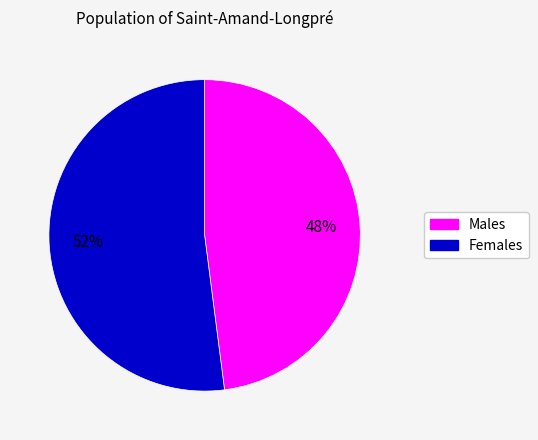

To the nearest percent, what is the difference between the largest and smallest slice percentages?

4%